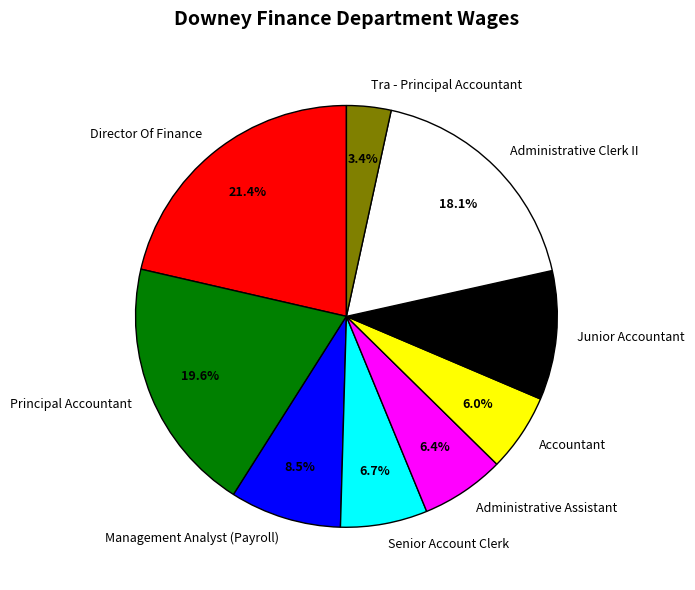

What is the total percentage of Principal Accountant and Administrative Clerk II?

37.7%